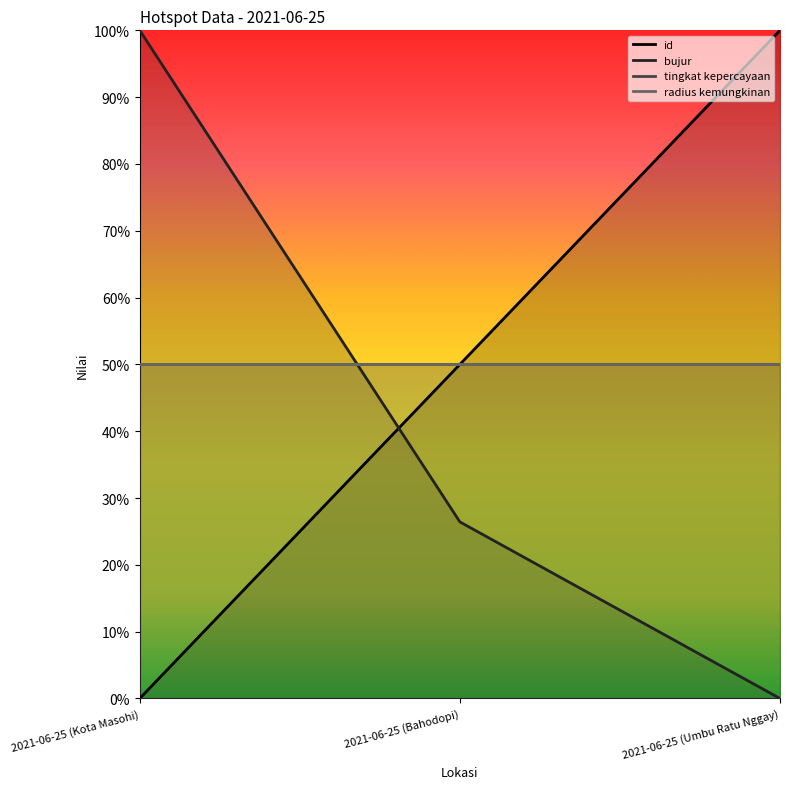

Which category has the highest value in the bujur series?

2021-06-25 (Kota Masohi)